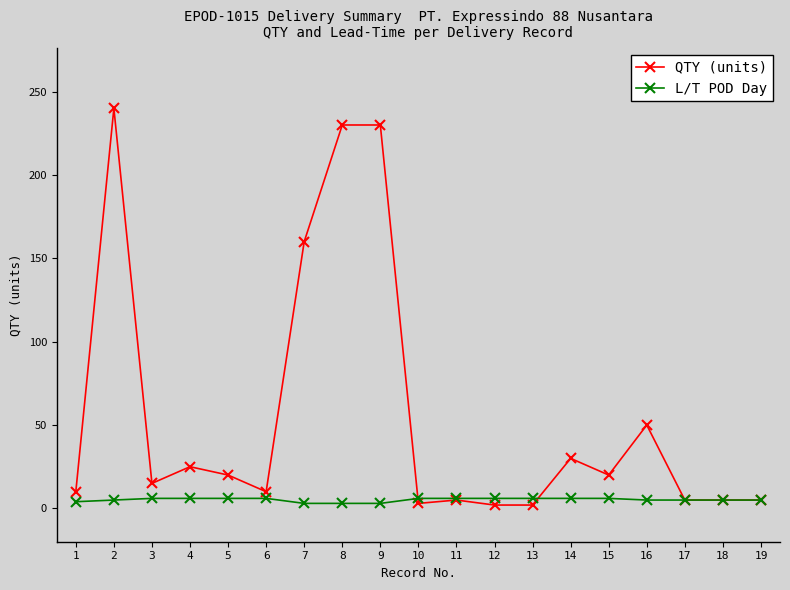

At which category is the sum across all series the highest?

2